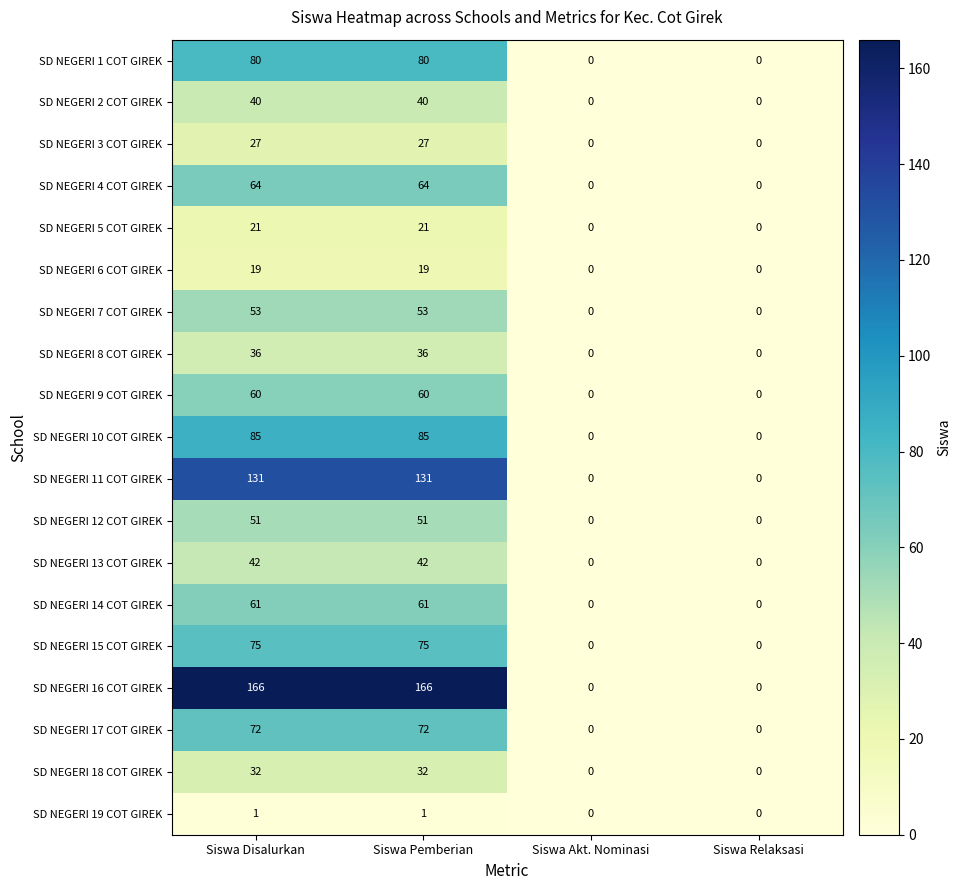

What is the average value of the SD NEGERI 13 COT GIREK series?

21